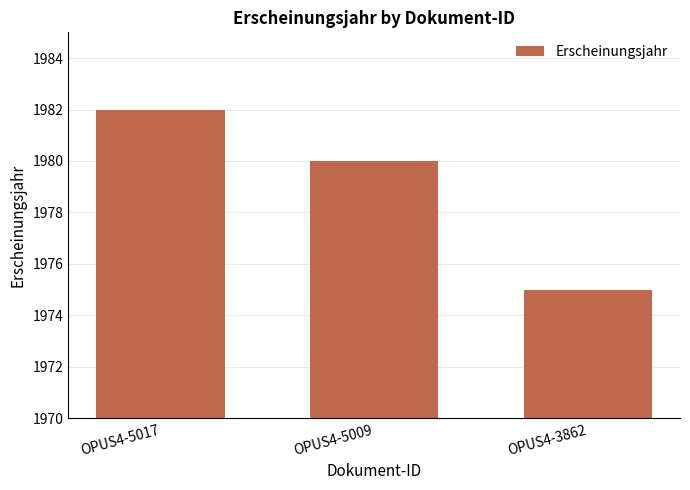

List the labels in order of value, smallest first.

OPUS4-3862, OPUS4-5009, OPUS4-5017